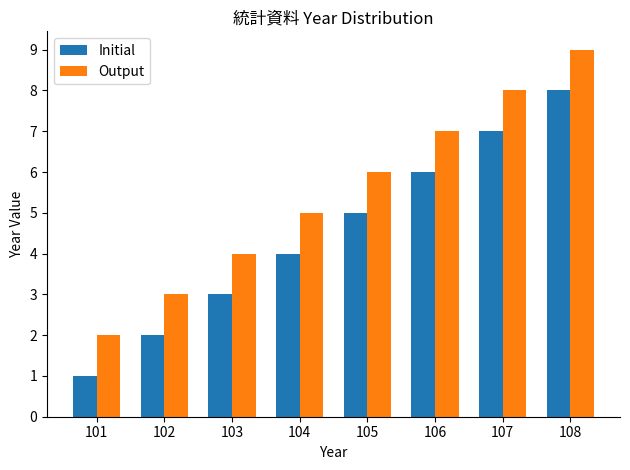

What is the difference between the maximum and minimum values in the Initial series?

7